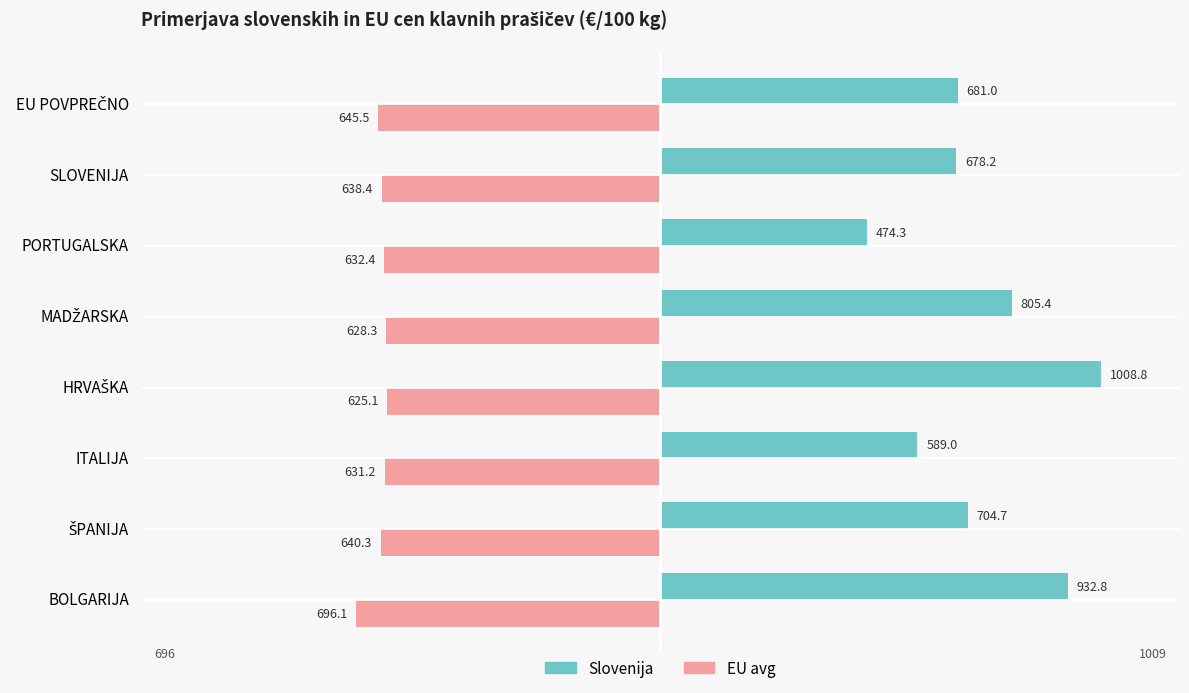

What is the difference between the second highest and minimum values in the Slovenija series?

458.5